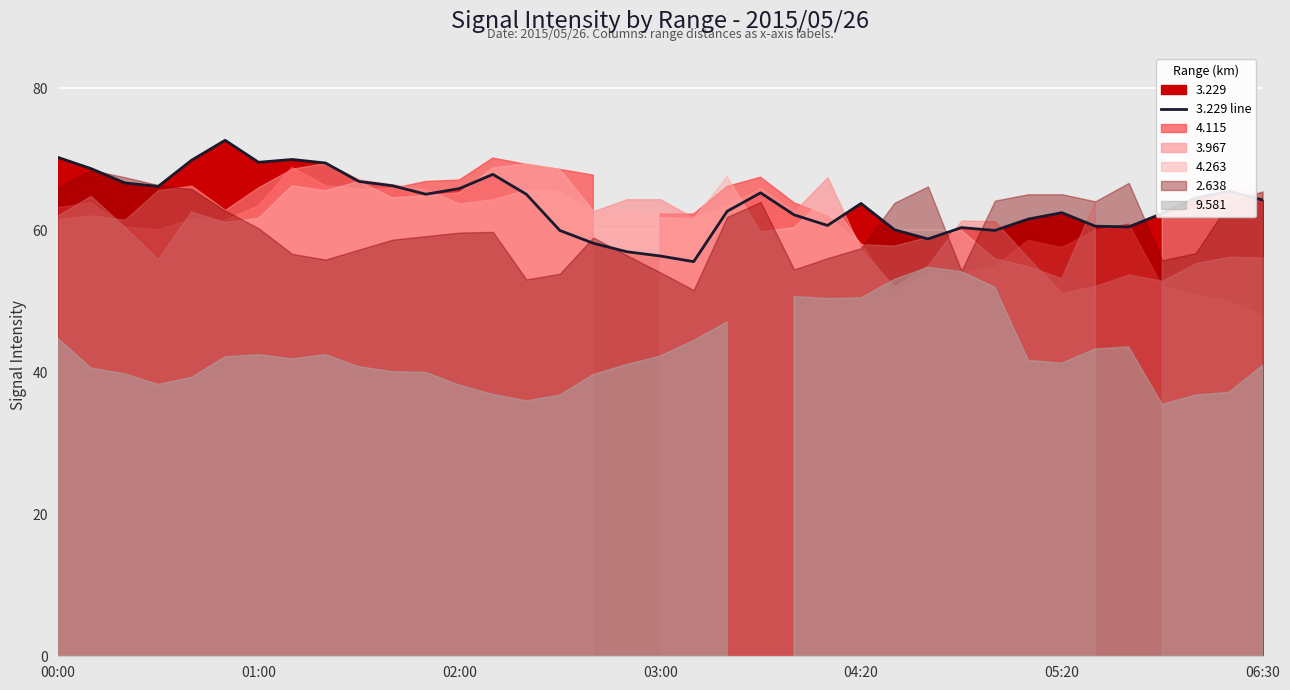

Reading left to right, what are all the values shown in this chart?

70.3	68.7	66.7	66.2	69.9	72.7	69.6	70.0	69.5	66.9	66.3	65.1	65.9	67.9	65.1	60.0	58.2	57.0	56.4	55.6	62.7	65.3	62.2	60.7	63.8	60.1	58.8	60.4	60.0	61.6	62.5	60.6	60.5	62.4	64.6	65.5	64.3